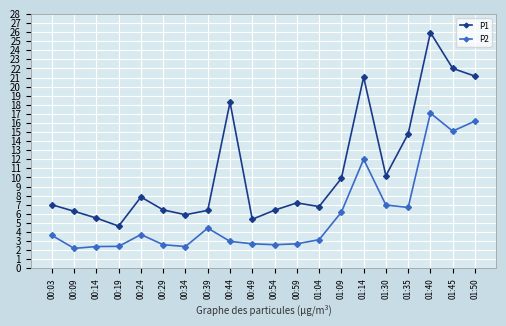

In P2, how many points are lower than both neighbors (excluding endpoints)?

5